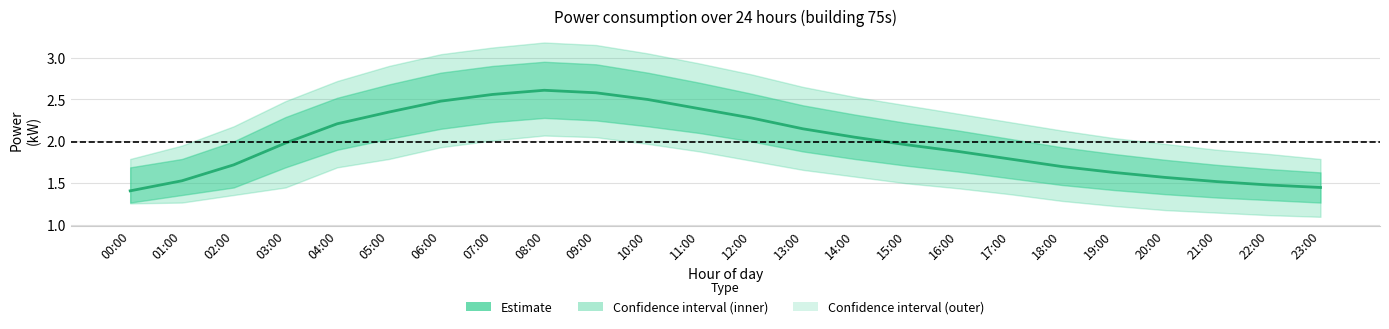

Reading left to right, what are all the values shown in this chart?

1.4	1.5	1.7	2.0	2.2	2.4	2.5	2.6	2.6	2.6	2.5	2.4	2.3	2.1	2.0	2.0	1.9	1.8	1.7	1.6	1.6	1.5	1.5	1.4